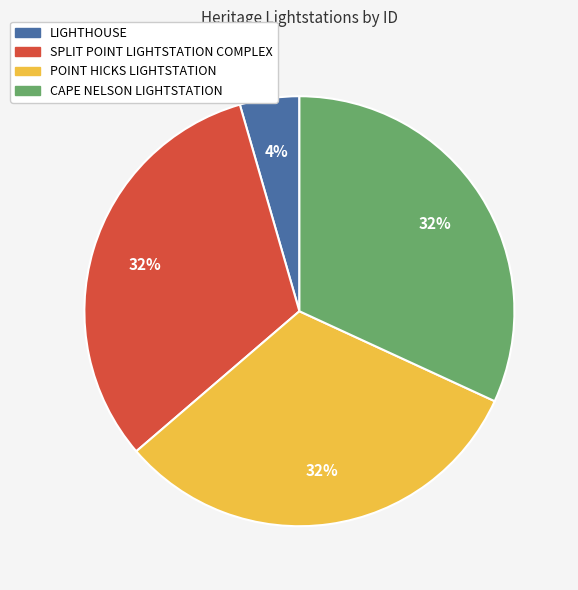

Is it true that SPLIT POINT LIGHTSTATION COMPLEX is 43% of the pie?

False